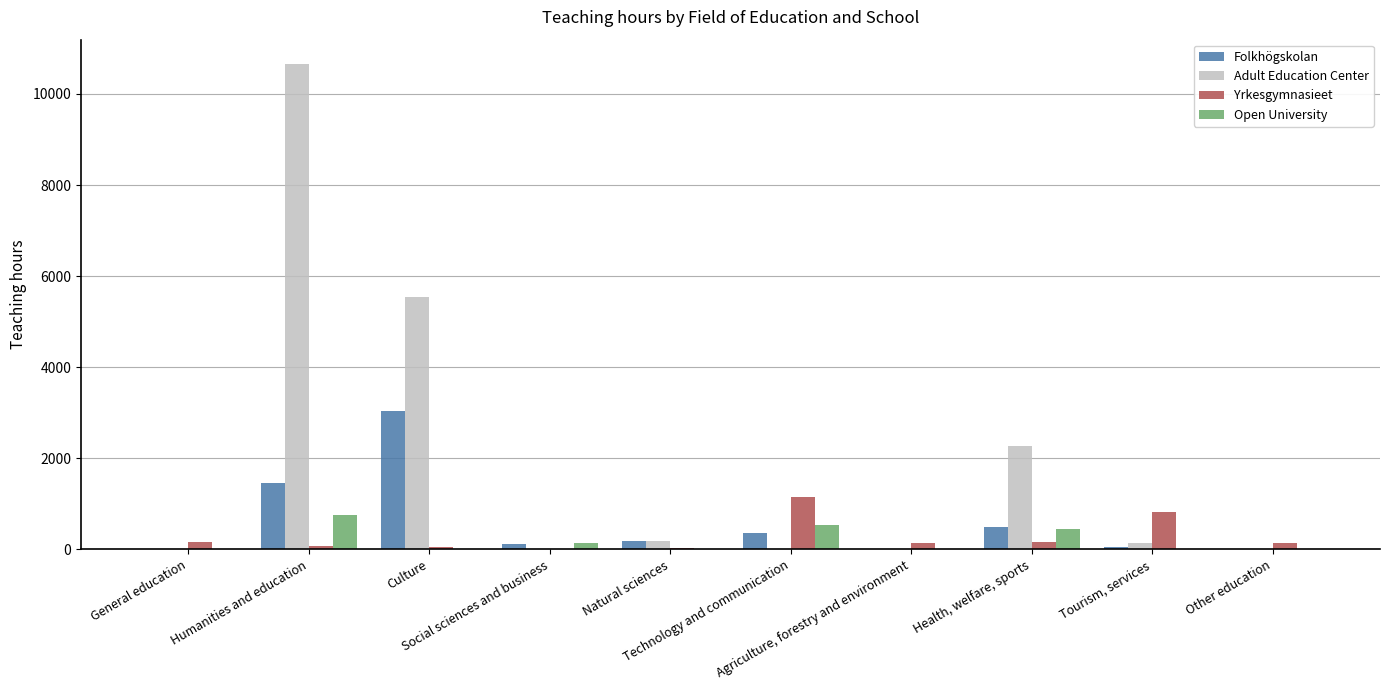

What is the maximum value for Adult Education Center?

10658